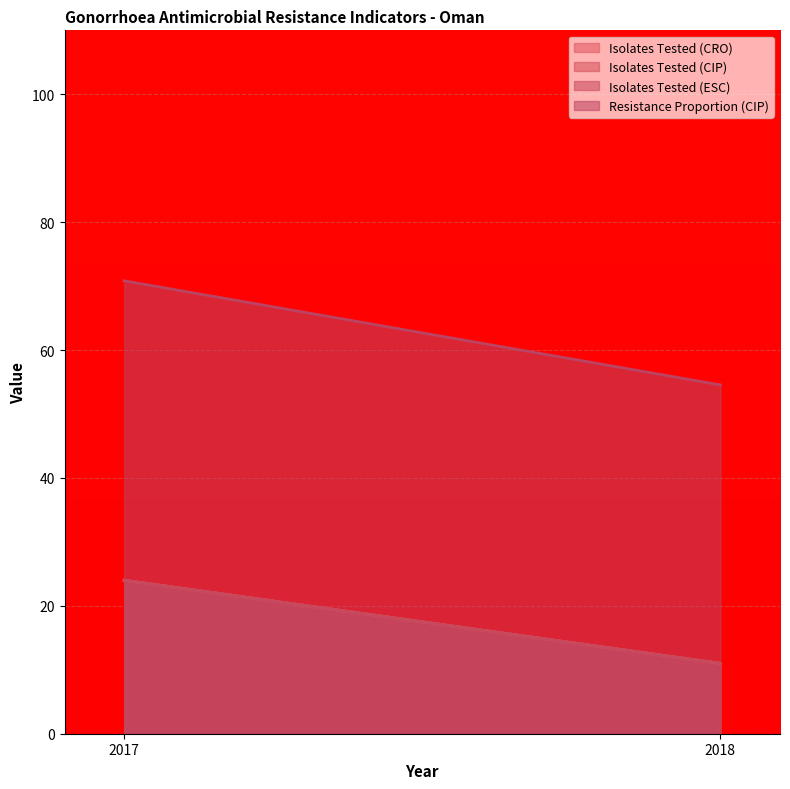

What is the difference between the highest and lowest values at 2017?

46.8